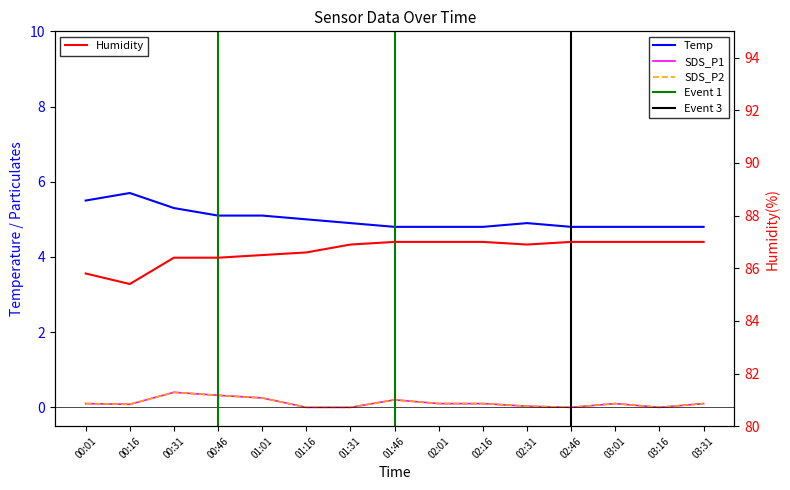

What is the spread (max minus min) of values at 02:31?

86.9